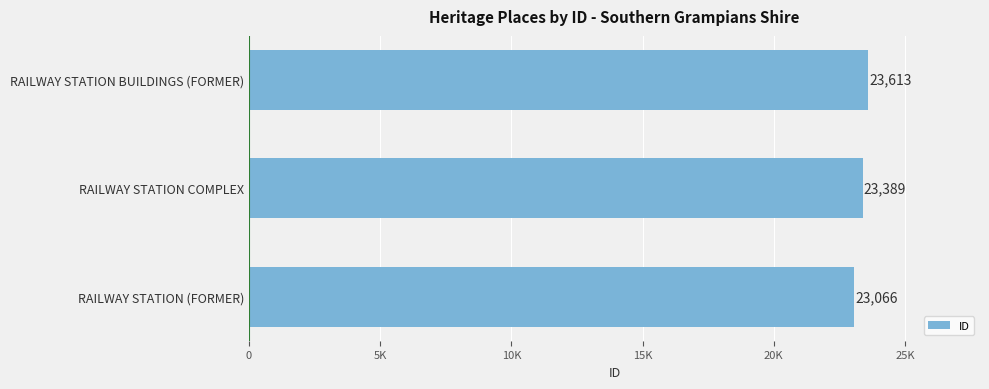

Does the chart contain any negative values?

No